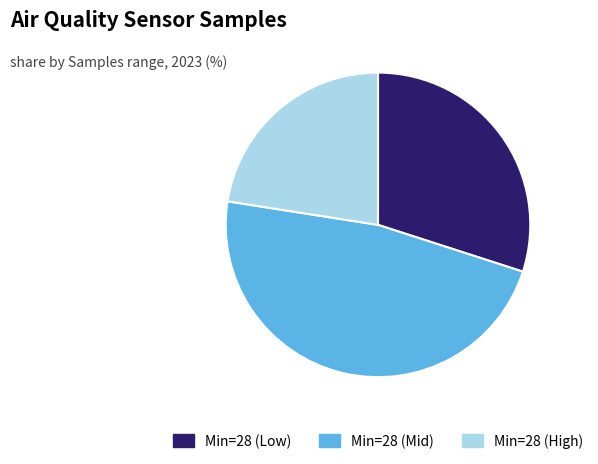

Approximately how many times larger is the value at Min=28 (Low) compared to Min=28 (High)?

1.3